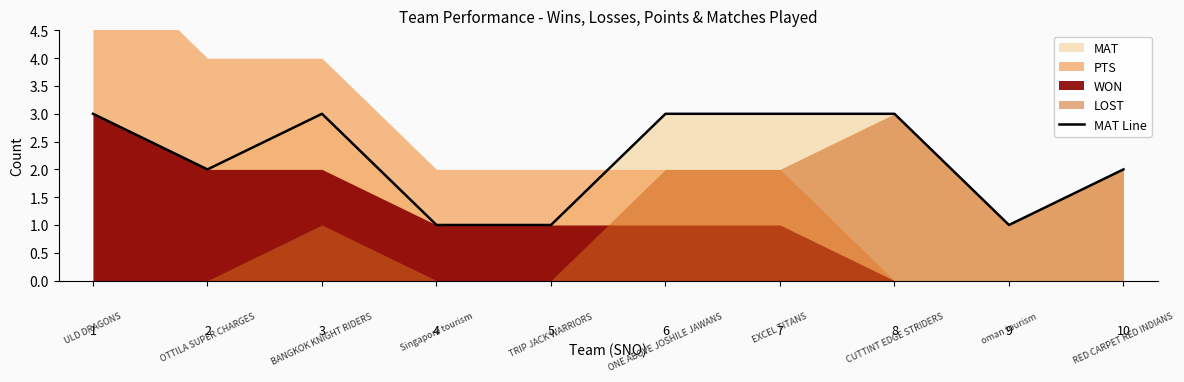

What is the approximate value at 2?

2